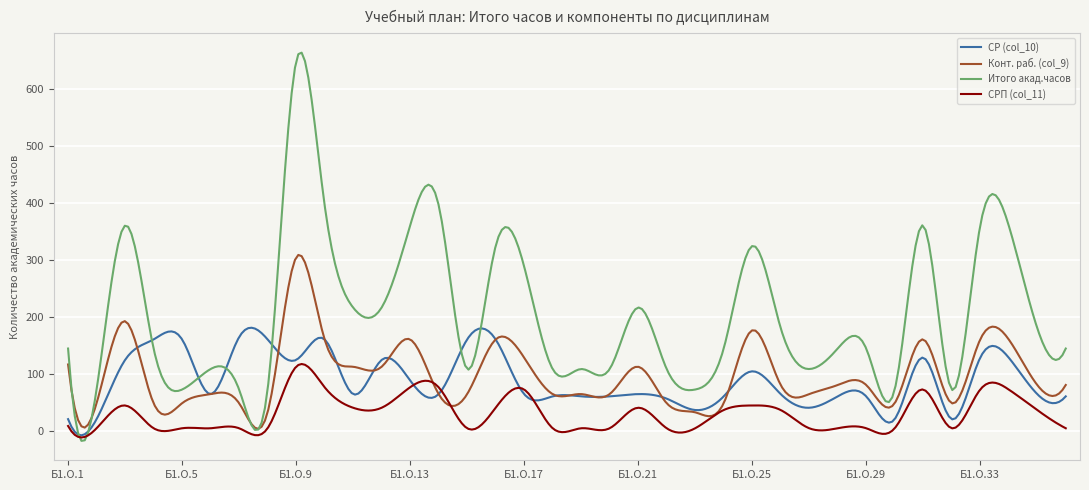

What is the greatest value displayed?

663.6